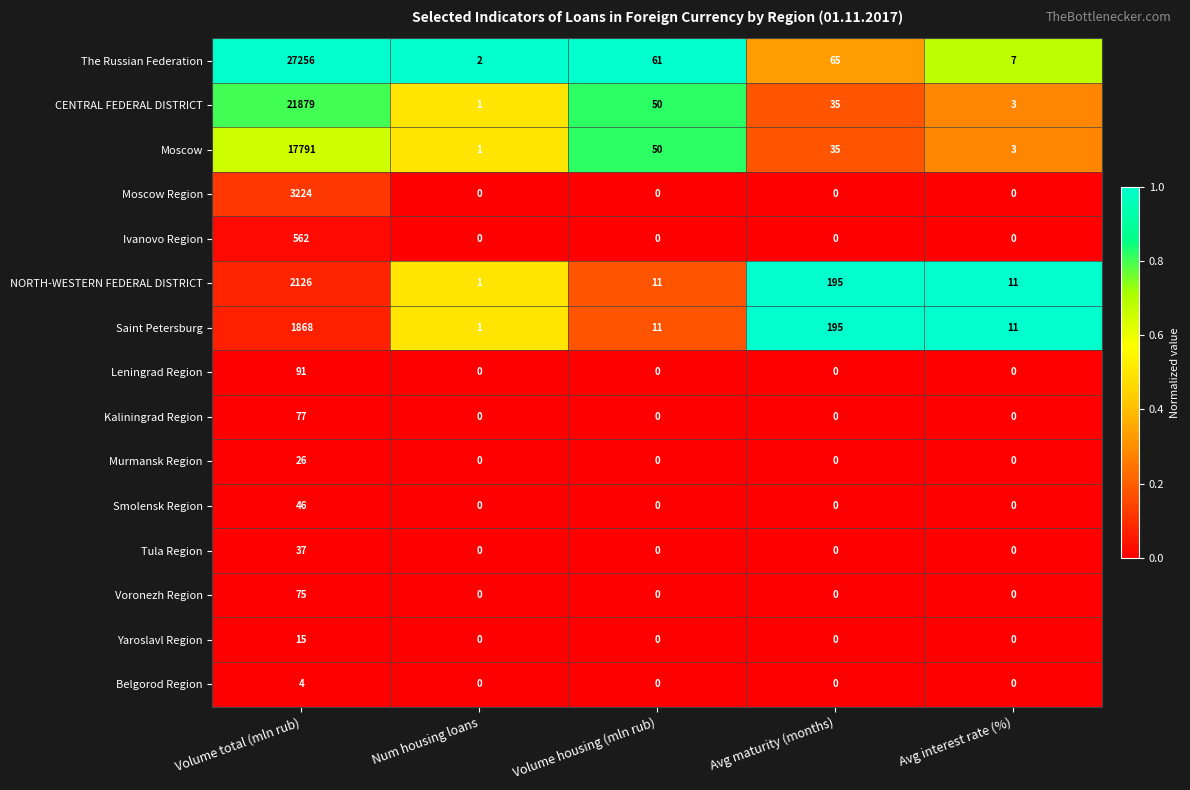

Which label corresponds to the largest value in the chart?

Volume total (mln rub)